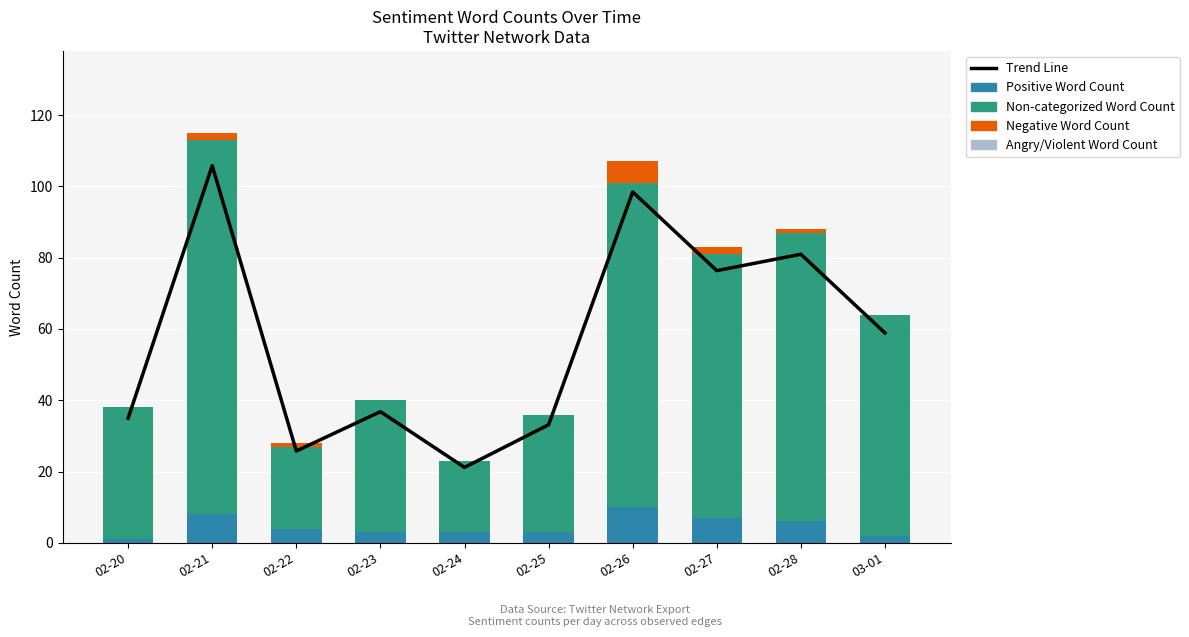

What is the average value of the Non-categorized Word Count series?

56.3